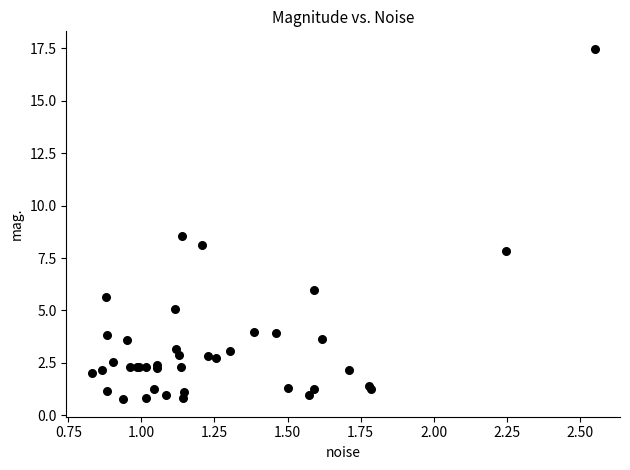

What Y value in the scatter plot is closest to 9?

8.6